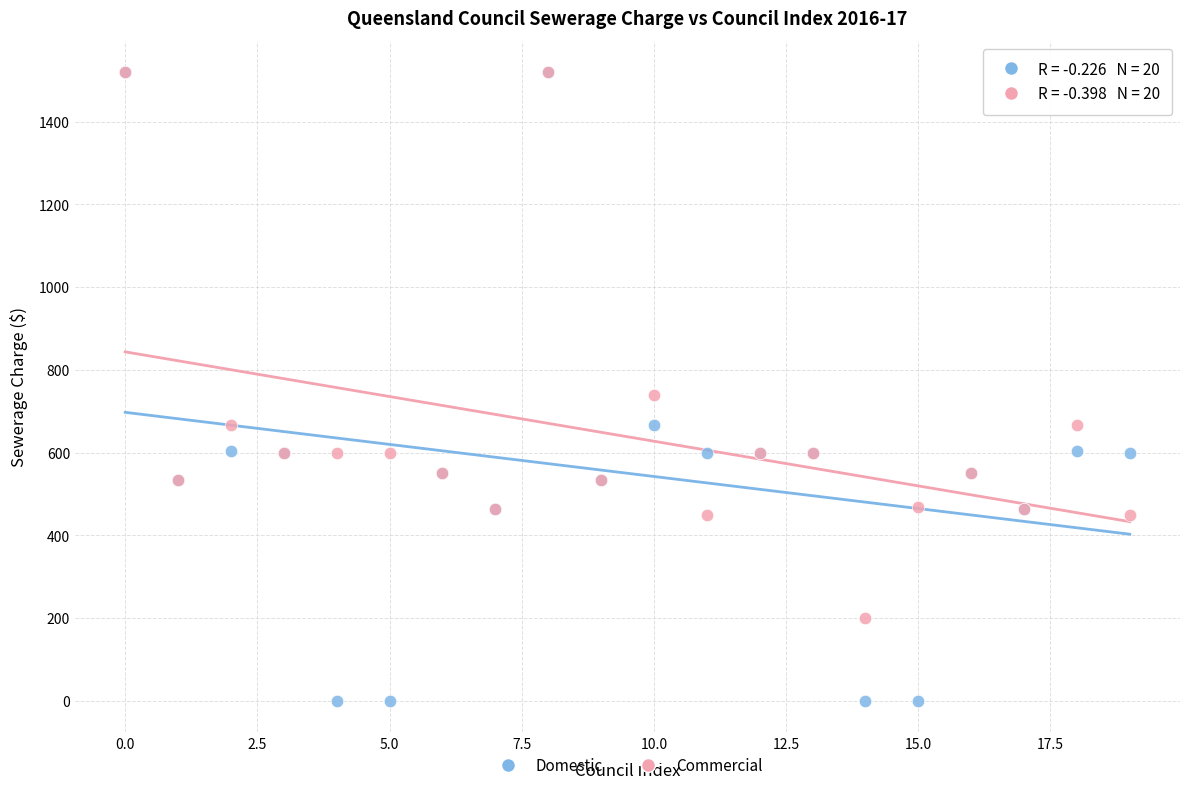

In the Domestic series, what Y value is closest to 759?

667.0